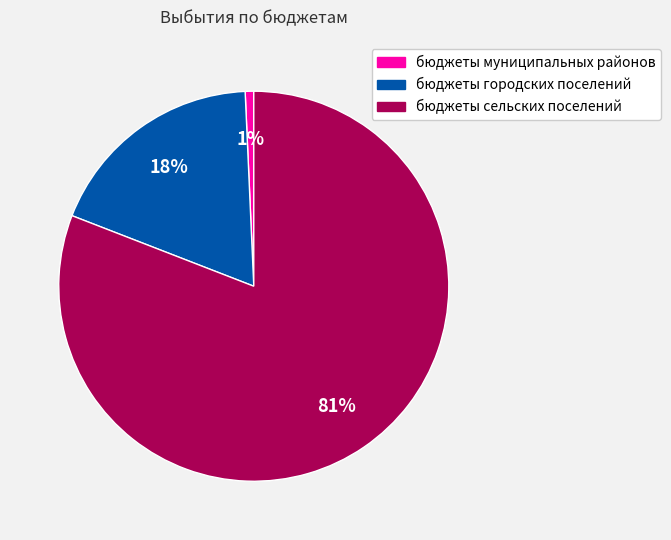

Which has a higher value, бюджеты муниципальных районов or бюджеты сельских поселений?

бюджеты сельских поселений